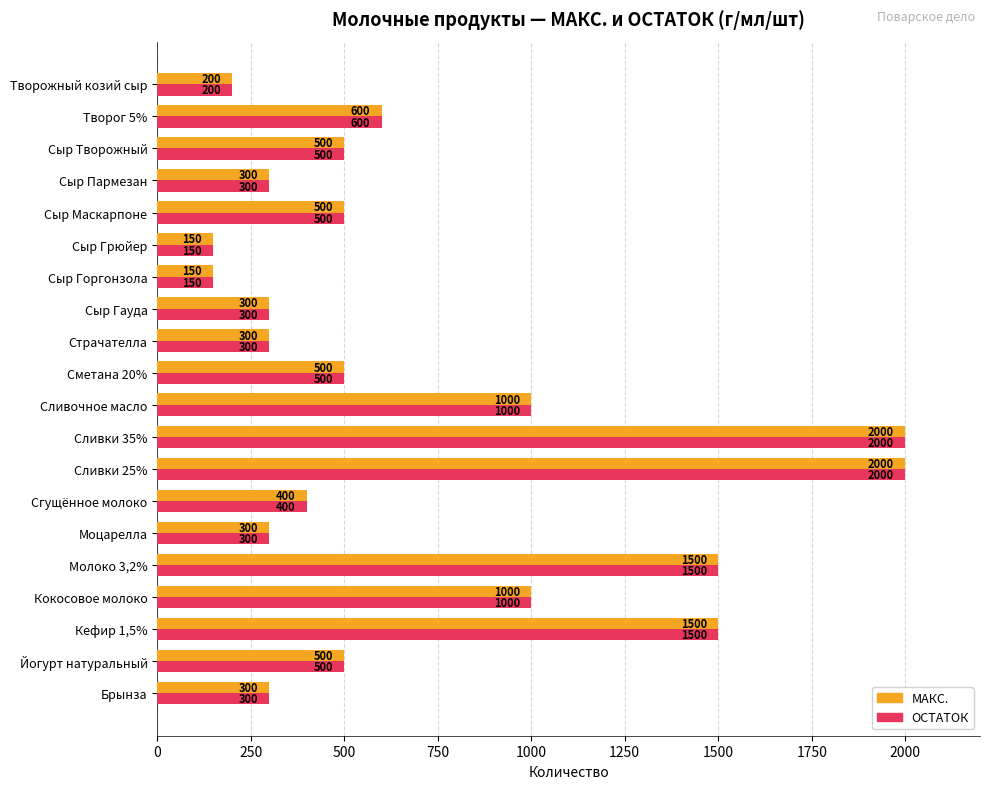

Is the value of ОСТАТОК at Сыр Творожный greater than the value of МАКС. at Сыр Горгонзола?

Yes